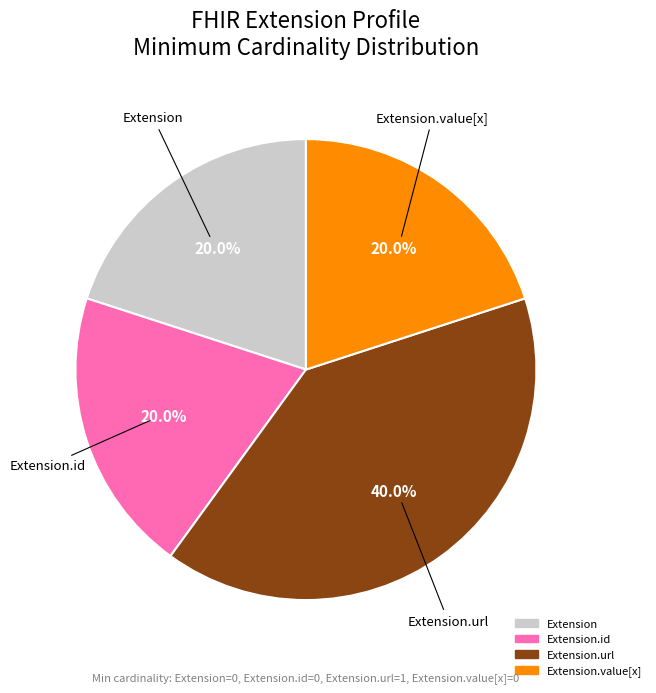

How many slices are in this pie chart?

4